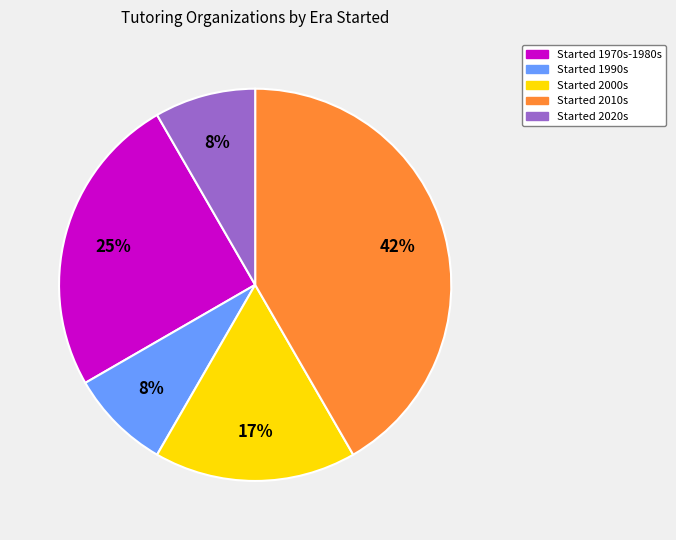

Is there a majority slice in this chart?

No